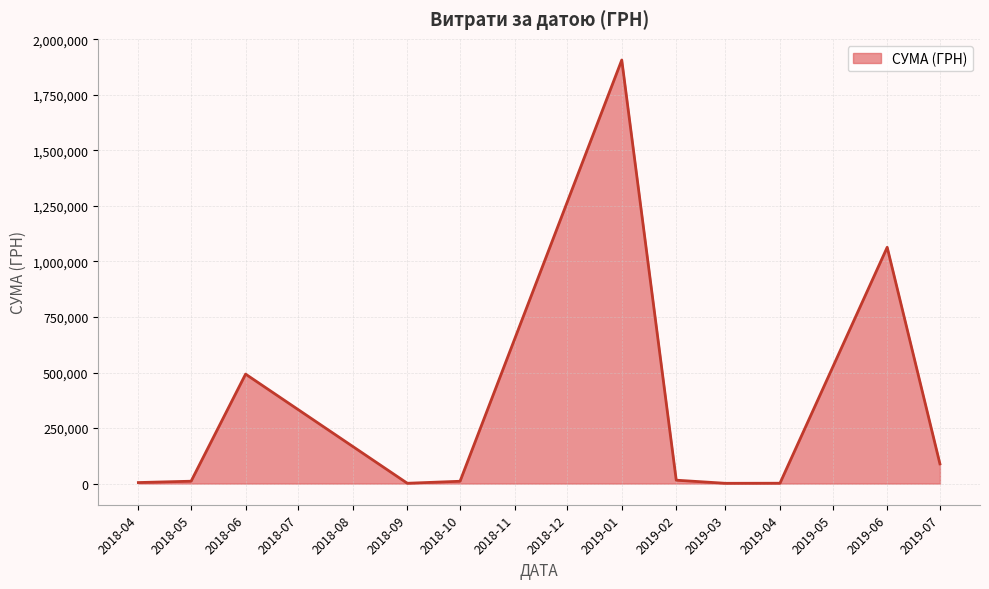

What is the greatest value displayed?

1906806.8